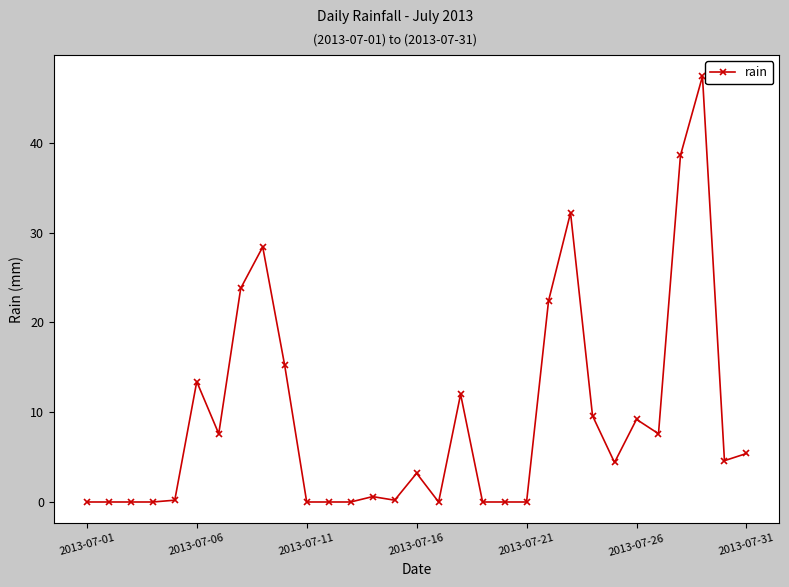

What is the value of the 8th point from the left?

23.8